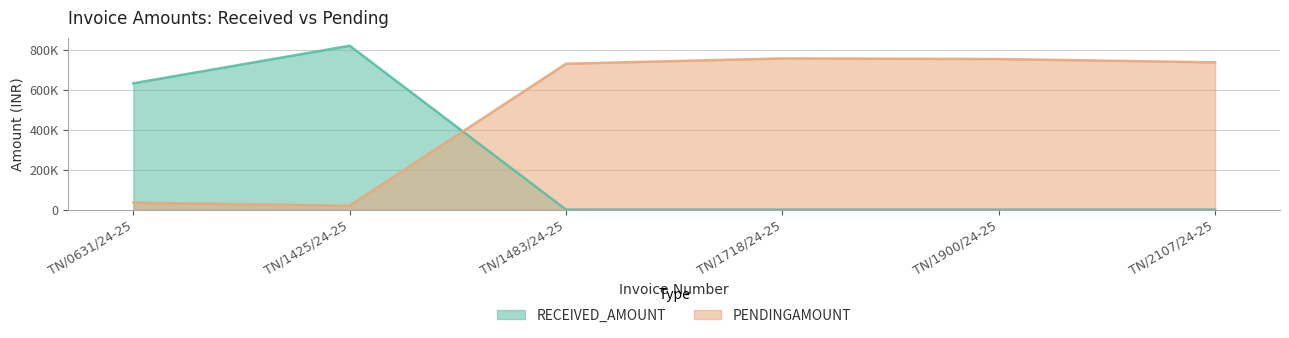

List the labels in order of PENDINGAMOUNT value, smallest first.

TN/1425/24-25, TN/0631/24-25, TN/1483/24-25, TN/2107/24-25, TN/1900/24-25, TN/1718/24-25